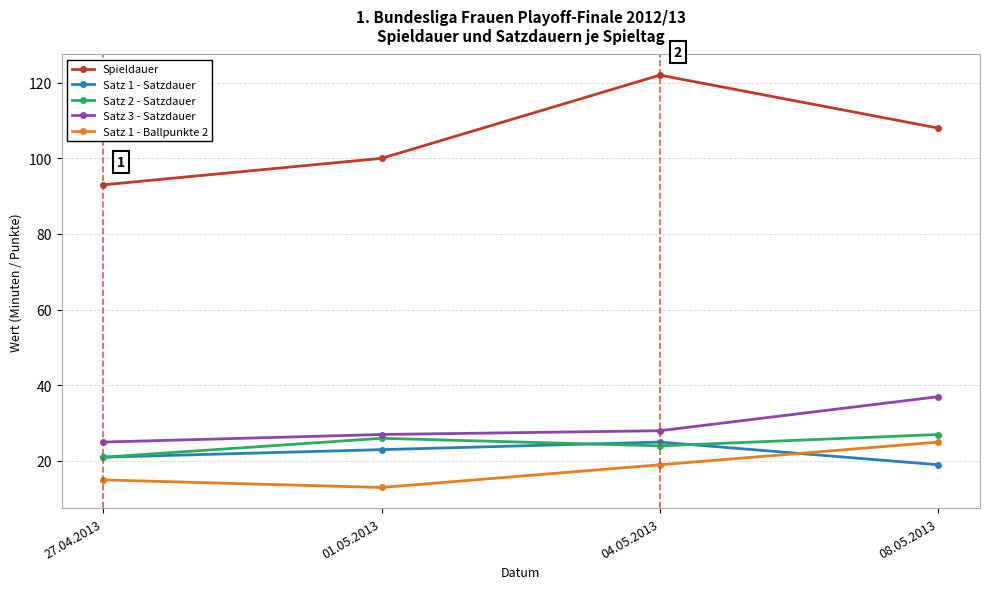

Which series has the largest total across all categories?

Spieldauer